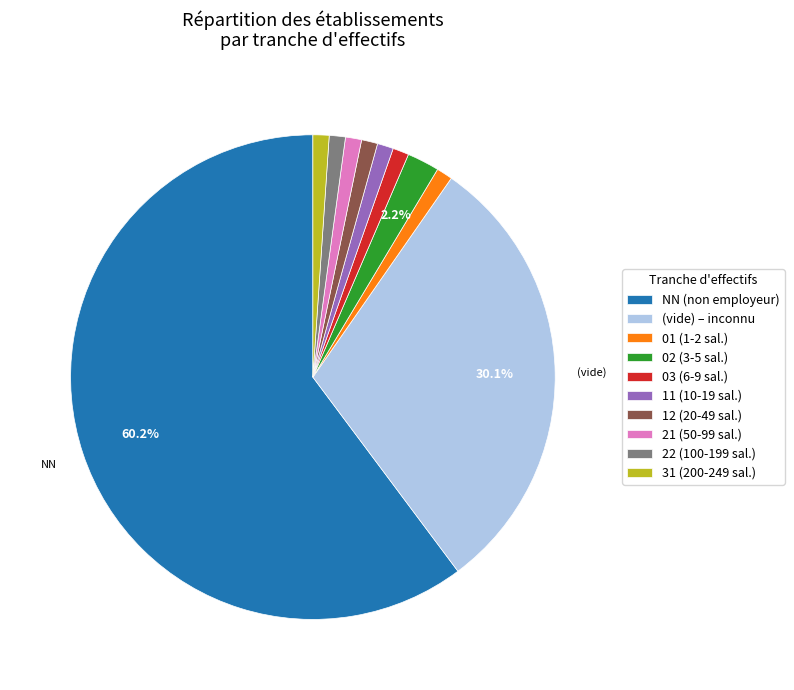

Is there any slice that represents more than half of the pie?

Yes